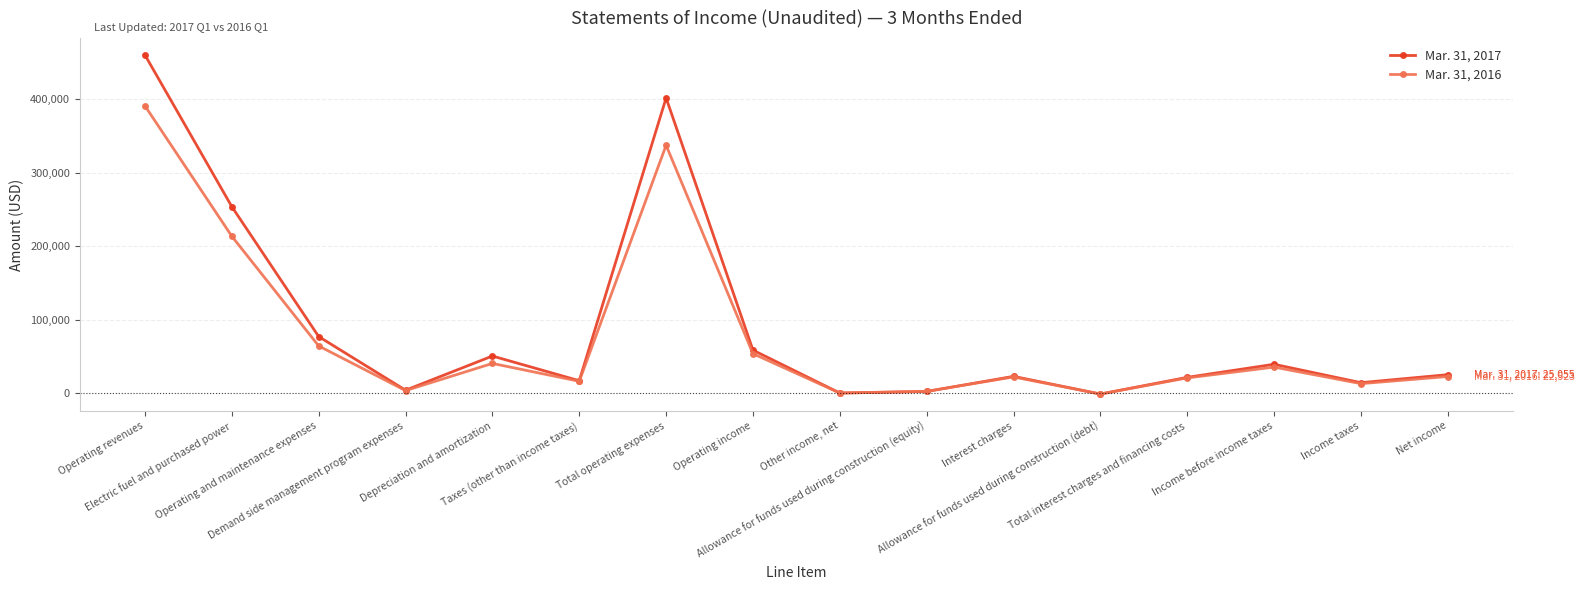

What is the label of the 4th point from the right?

Total interest charges and financing costs